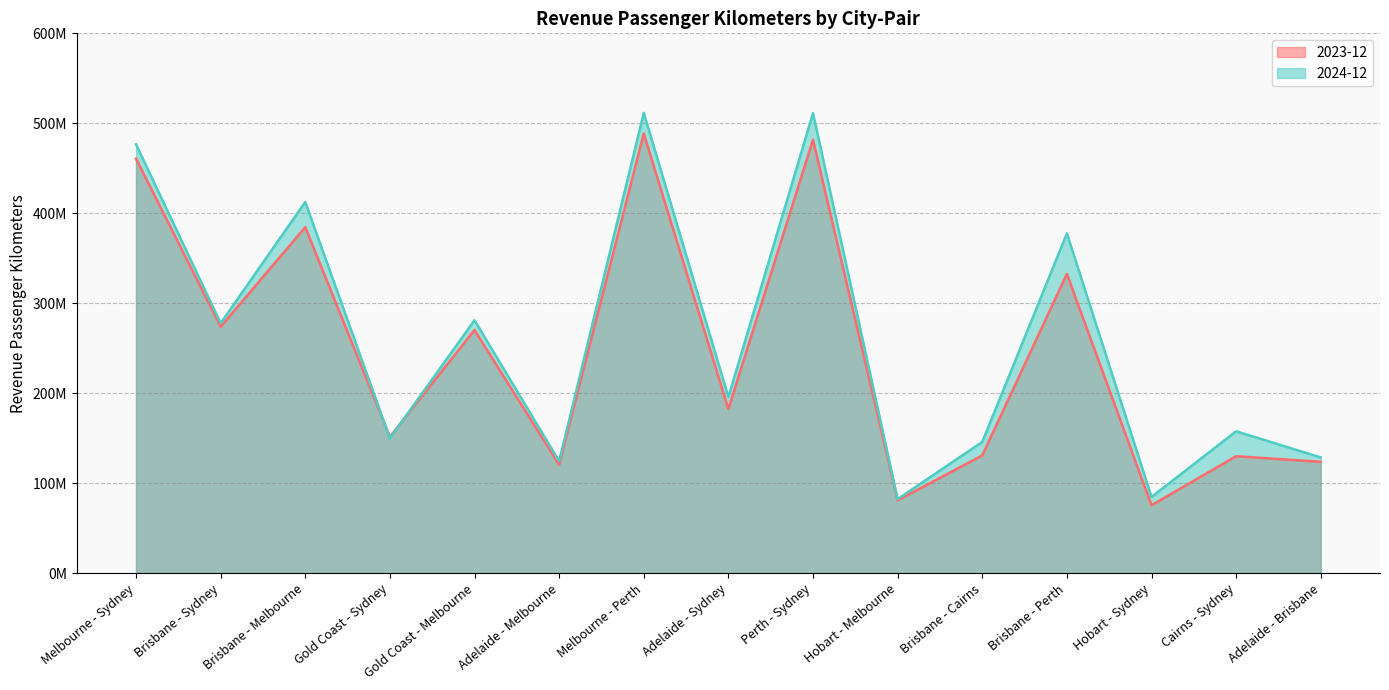

What is the maximum value for 2023-12?

488654892